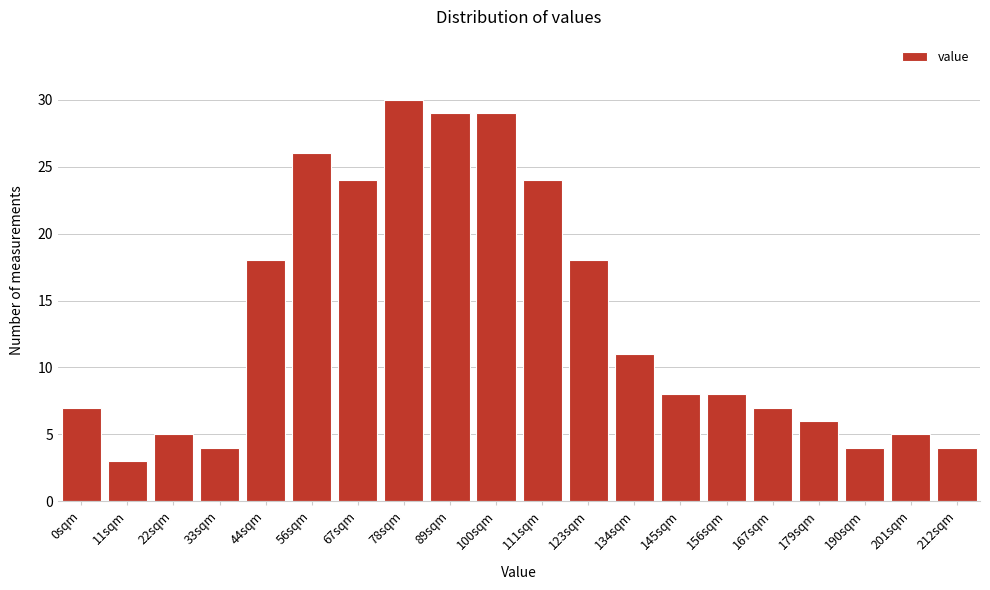

Reading right to left, transcribe all the data shown in this chart.

4	5	4	6	7	8	8	11	18	24	29	29	30	24	26	18	4	5	3	7